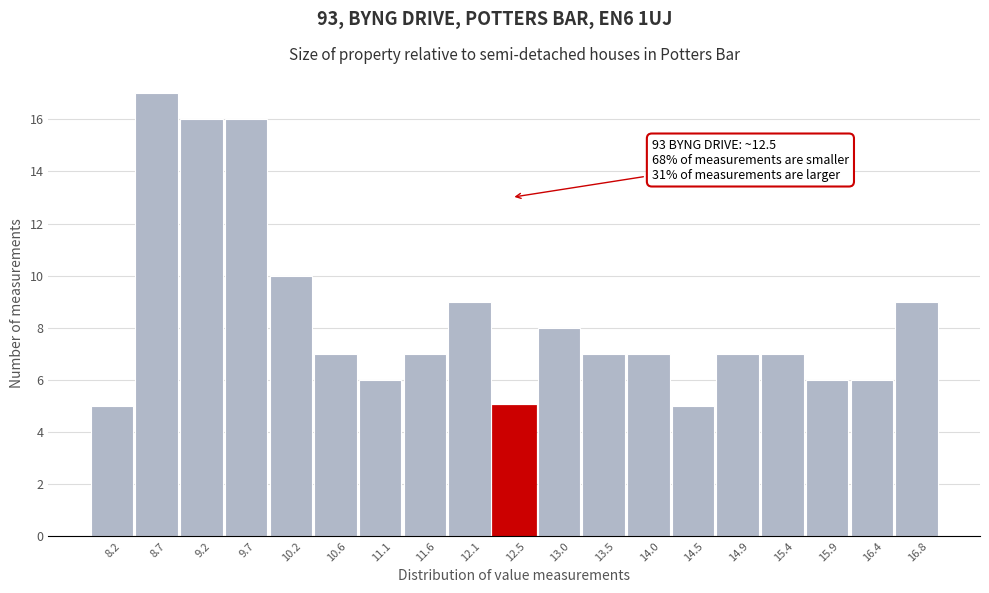

Over which range of the x-axis is the bar tallest?

8.50 to 8.95